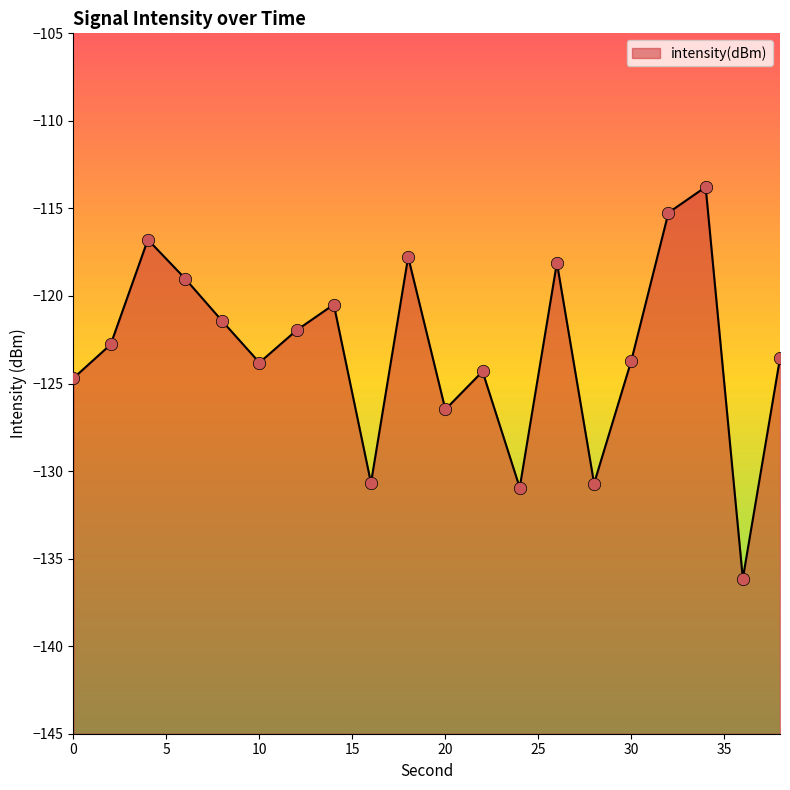

Which has a higher value, 6 or 34?

34